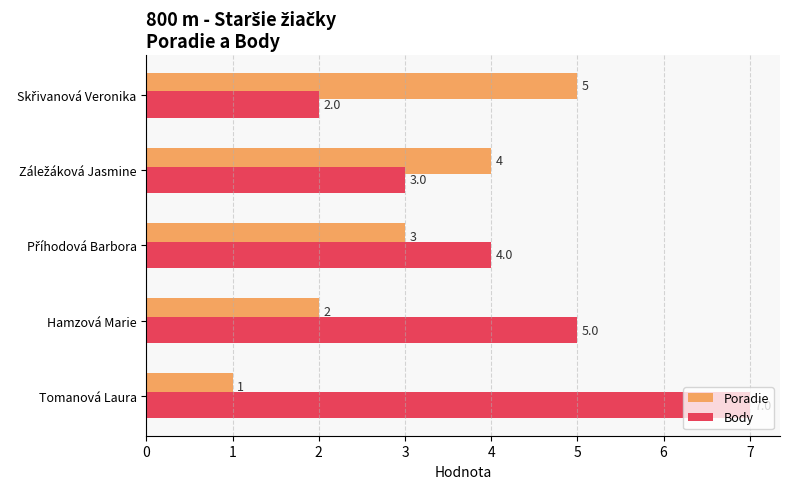

How many categories are shown in the chart?

5